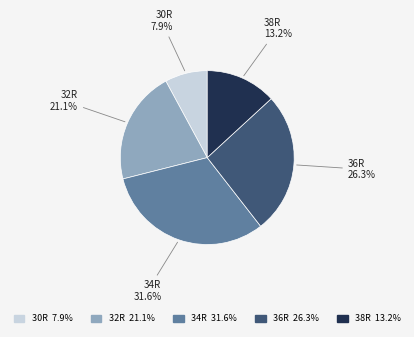

What is the largest slice in the pie chart?

34R